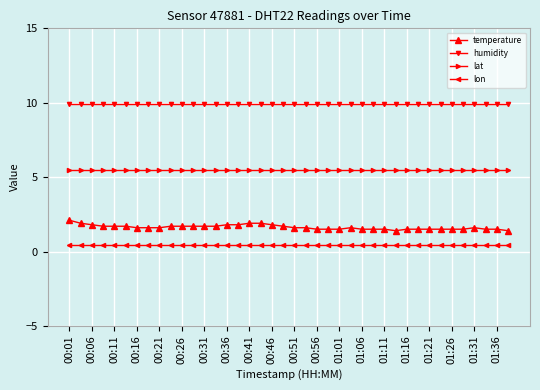

True or false: humidity and lat cross at least once.

False